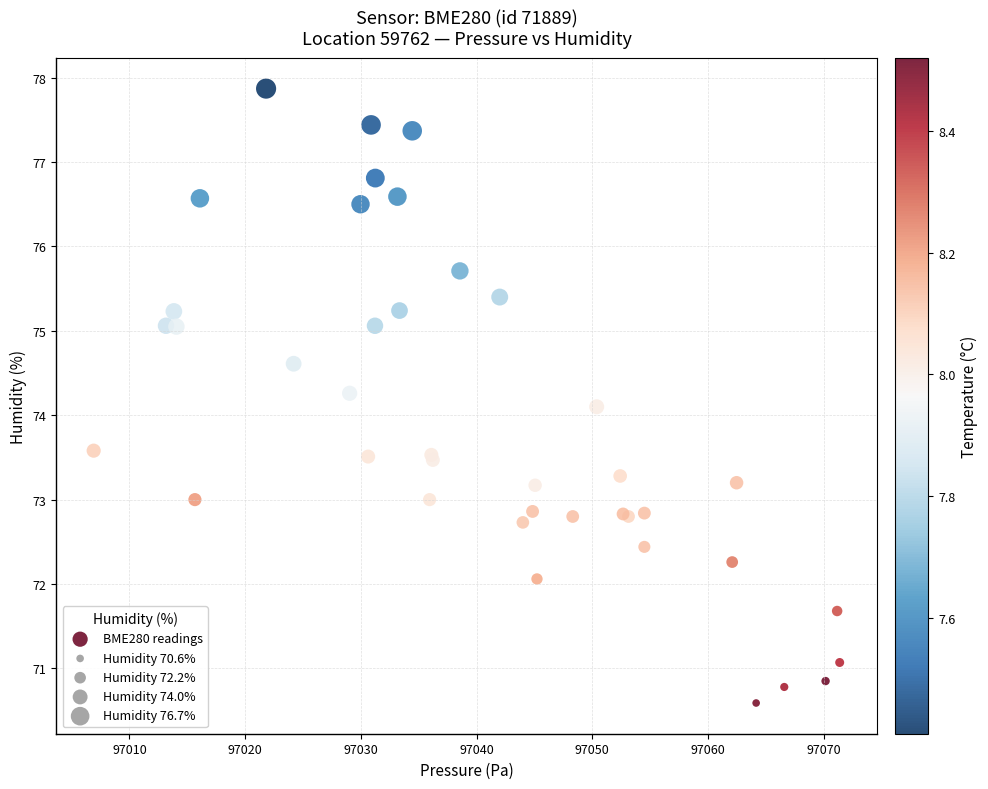

What Y value in the scatter plot is closest to 74?

74.1